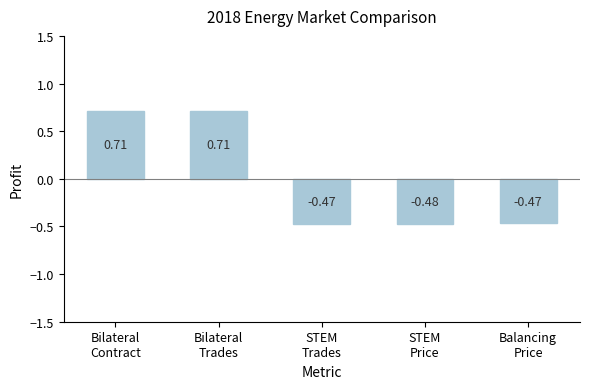

What is the difference between the maximum and minimum values?

1.2